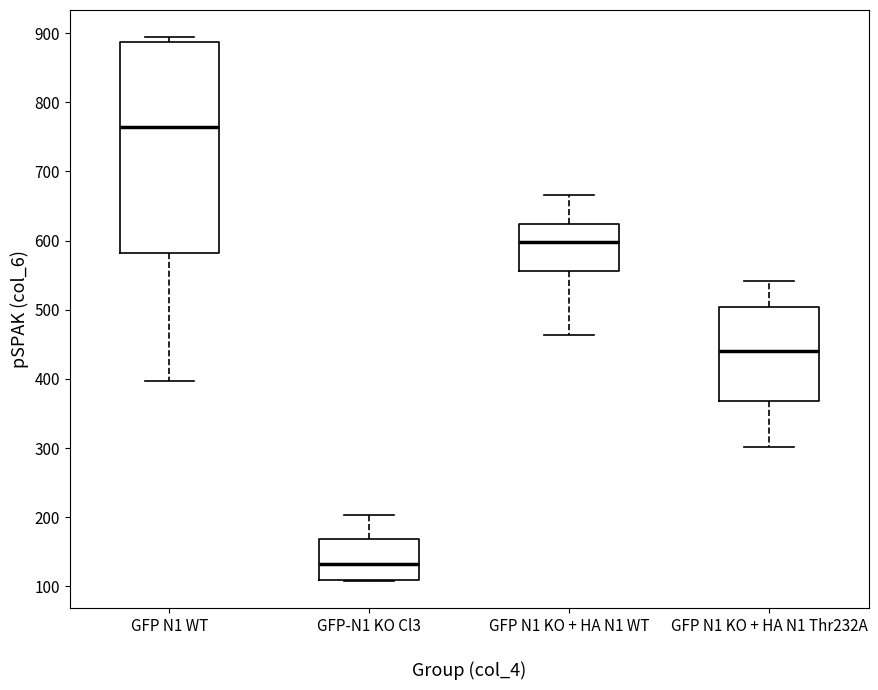

Comparing the boxes themselves (not the whiskers), which one is the tallest?

GFP N1 WT